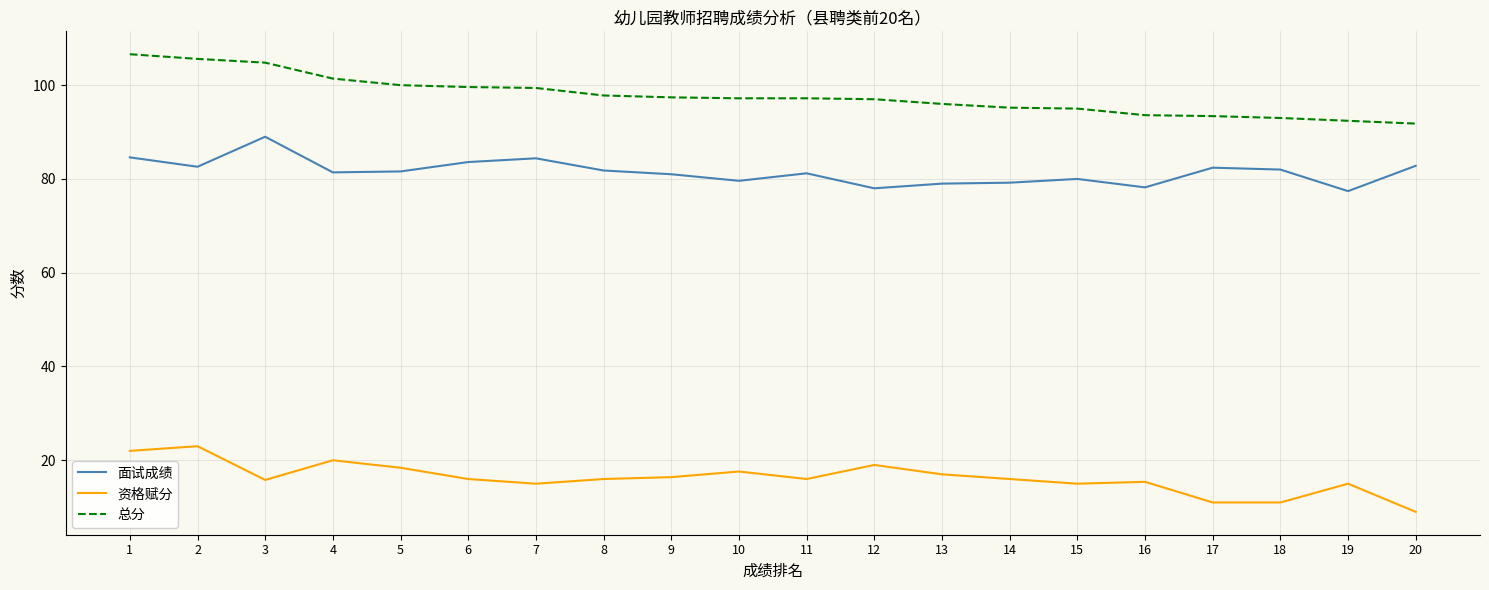

True or false: 资格赋分 has a value of 16.0 at 14.

True